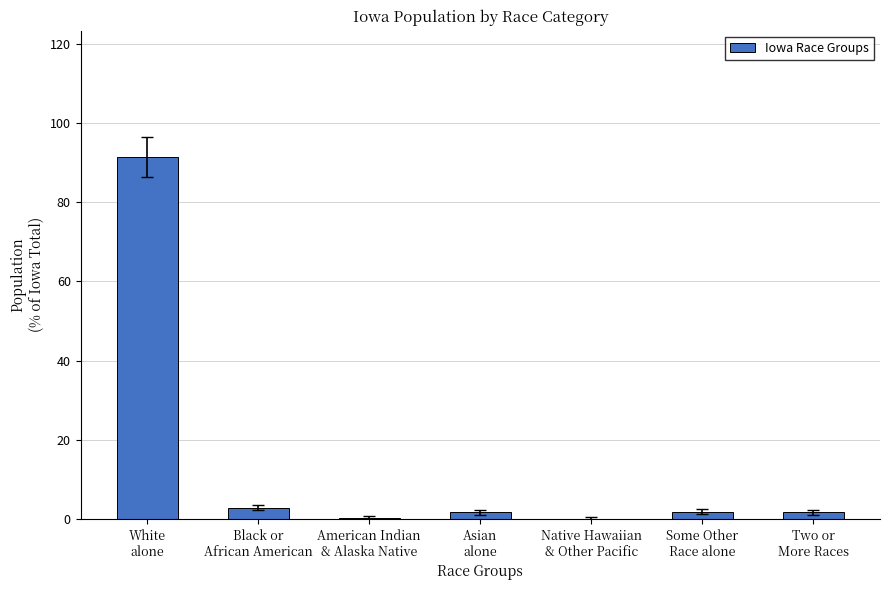

What is the maximum value shown in the chart?

91.3